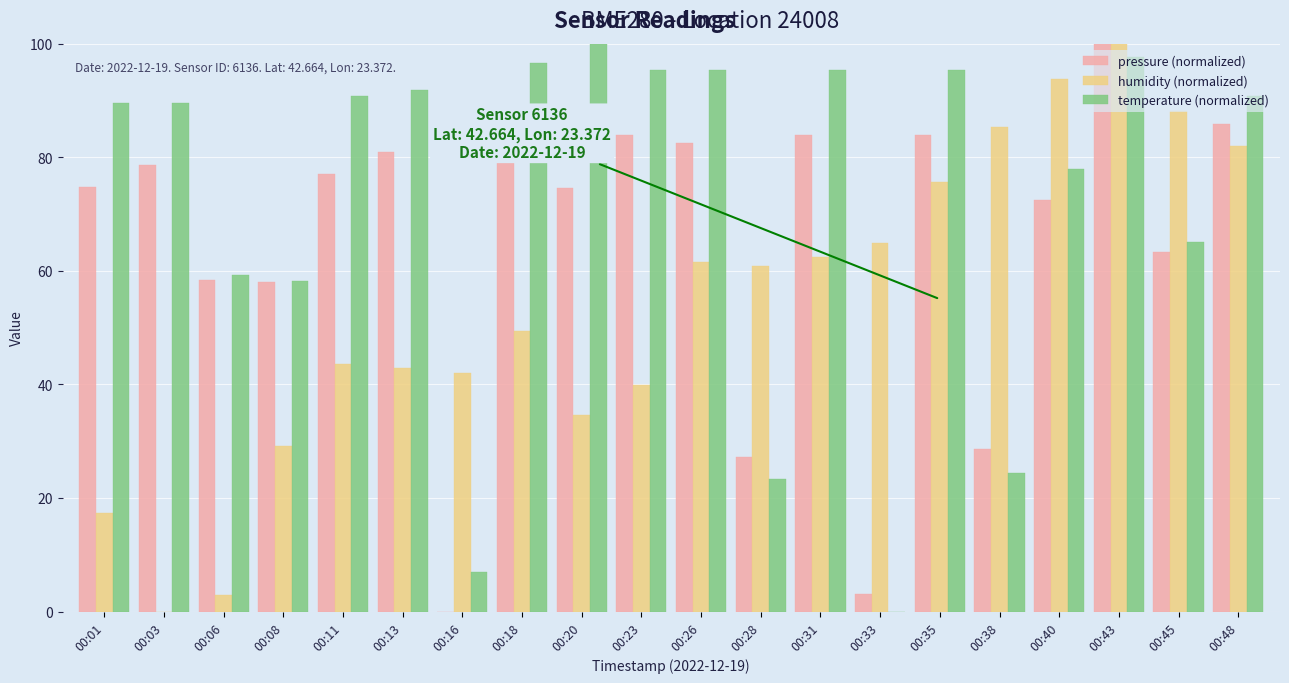

Which series changed the most between 00:20 and 00:33?

temperature (normalized)